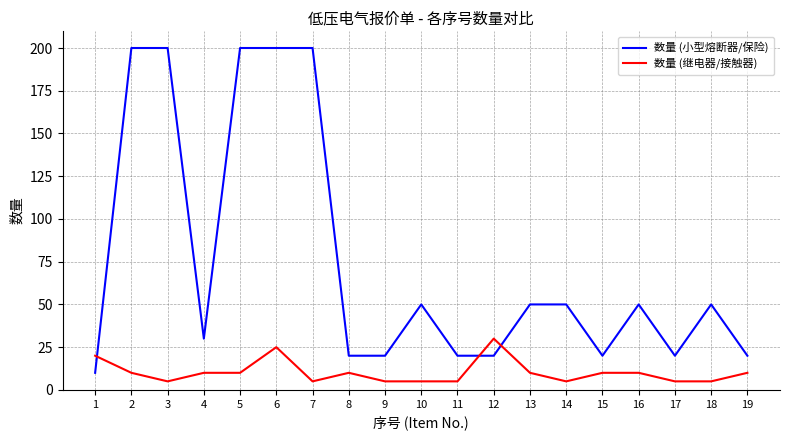

True or false: 数量 (继电器/接触器) has more than 2 interior local peaks.

True